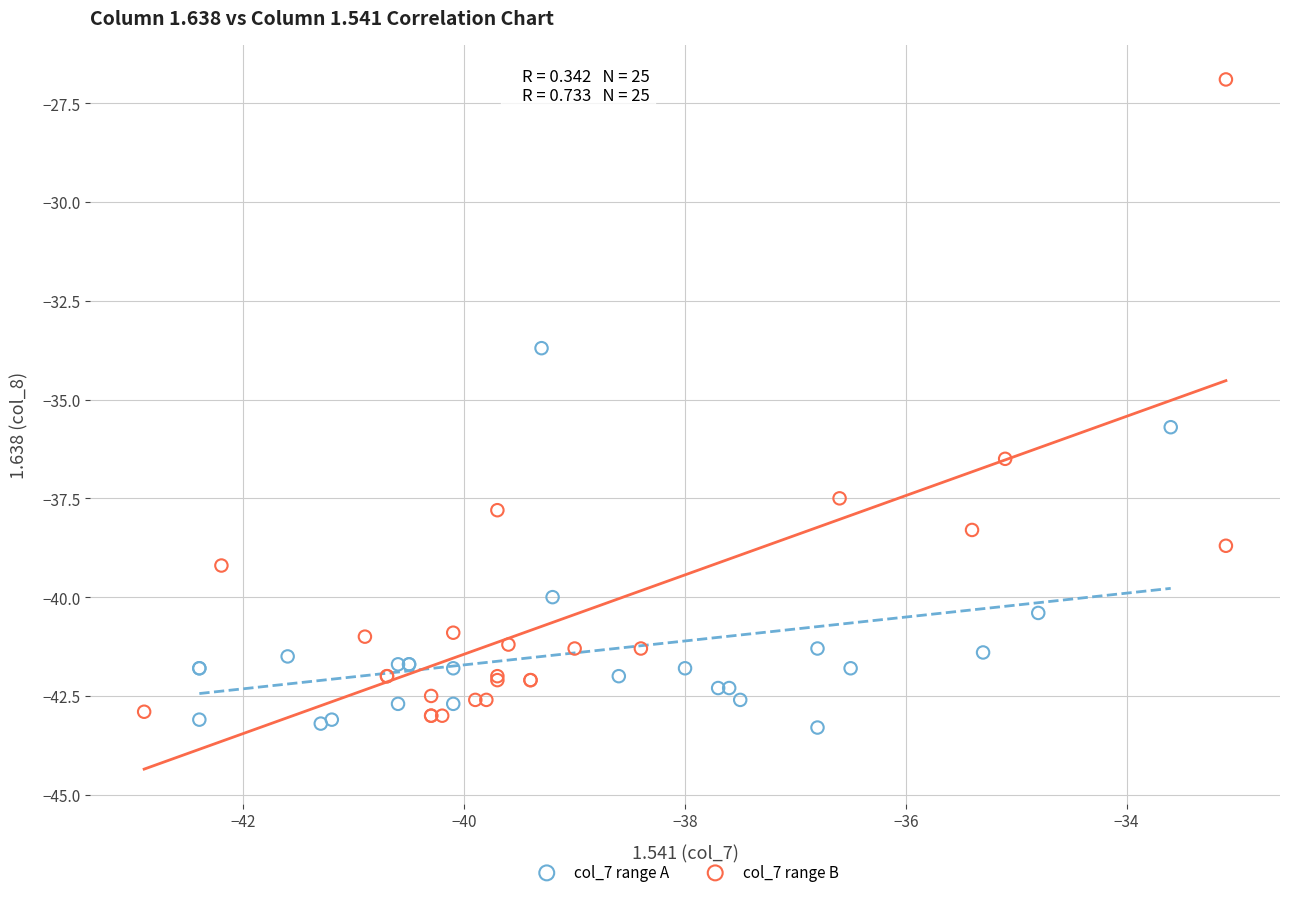

Which series reaches the maximum Y coordinate?

col_7 range B